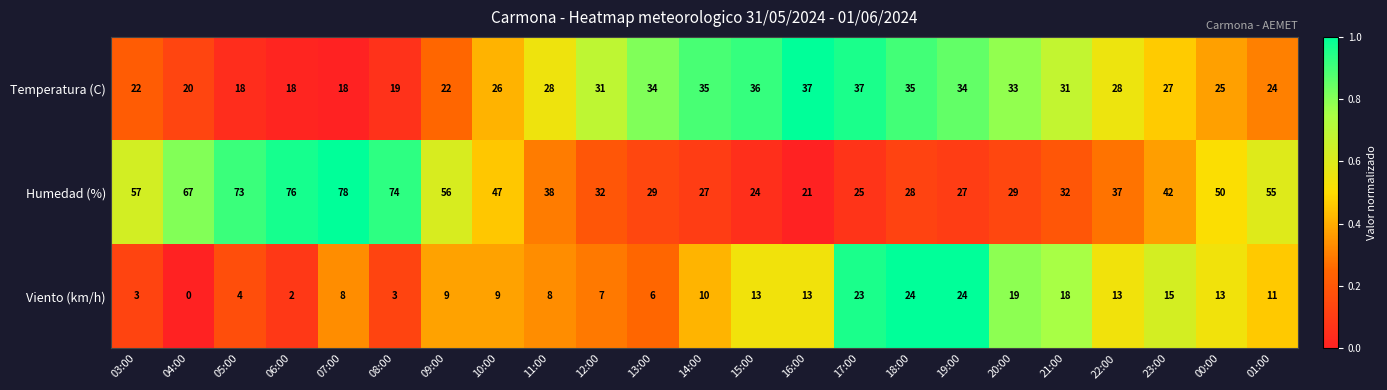

The Temperatura (C) series shows 16 at 14:00. True or false?

False